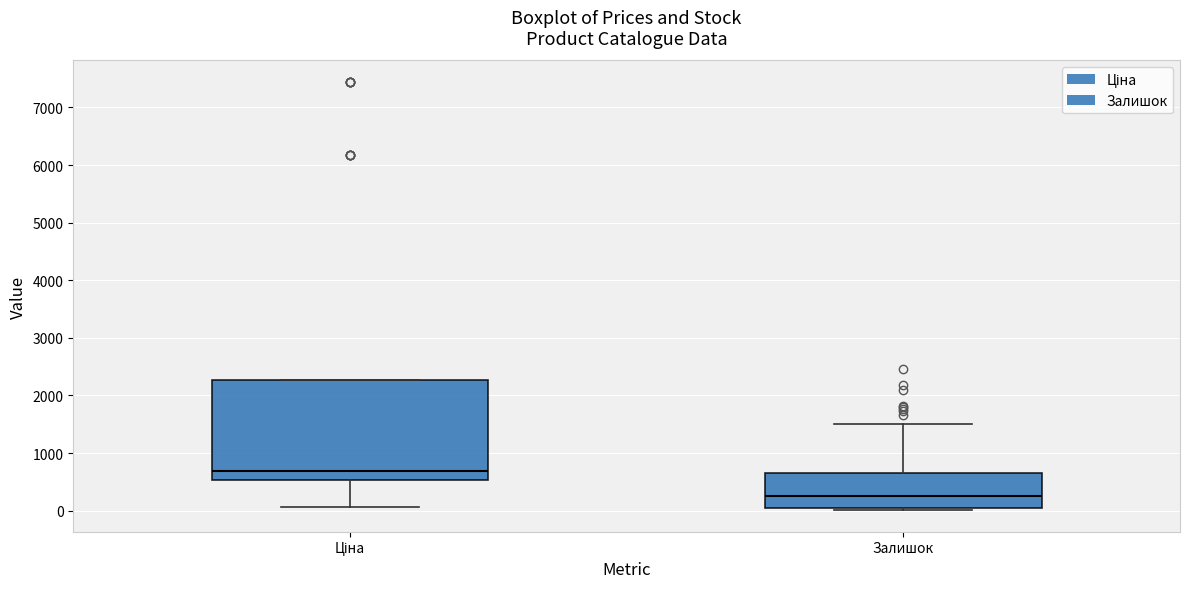

Where is the lower edge of the box for Залишок on the y-axis? The values are not printed on the chart, so give them approximately, as read against the axis.

0